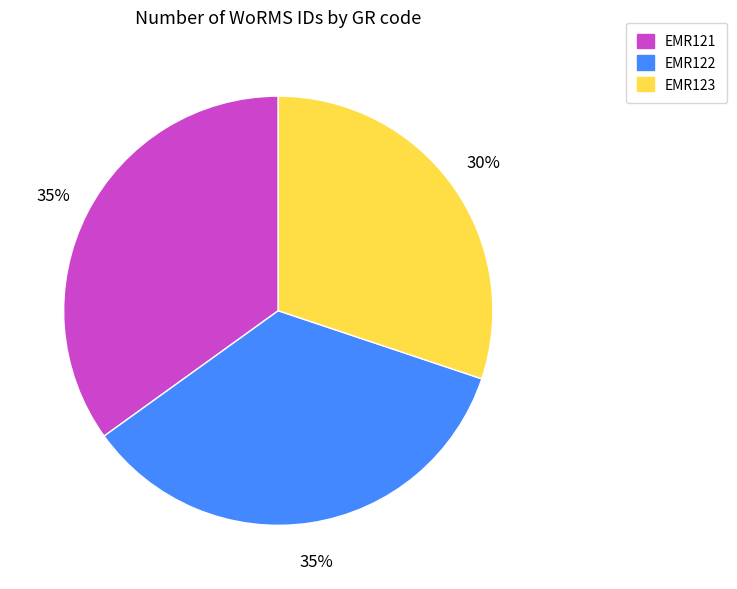

Is the sum of EMR123 and EMR122 greater than half?

Yes